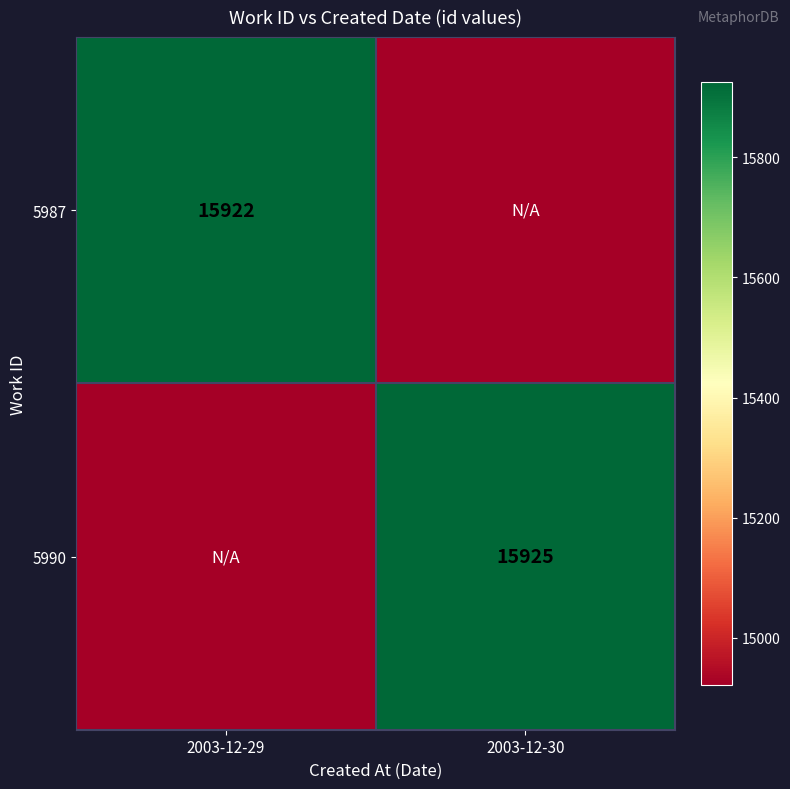

The 5987 series shows 22013 at 2003-12-29. True or false?

False